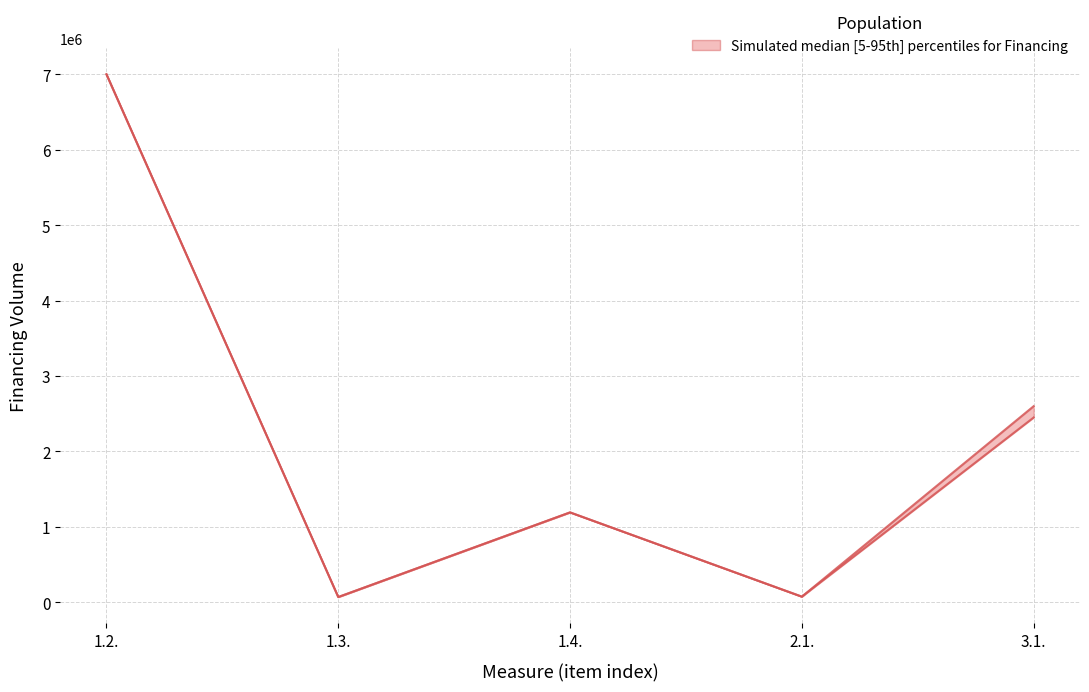

True or false: 2027 and 2026 intersect in this chart.

False